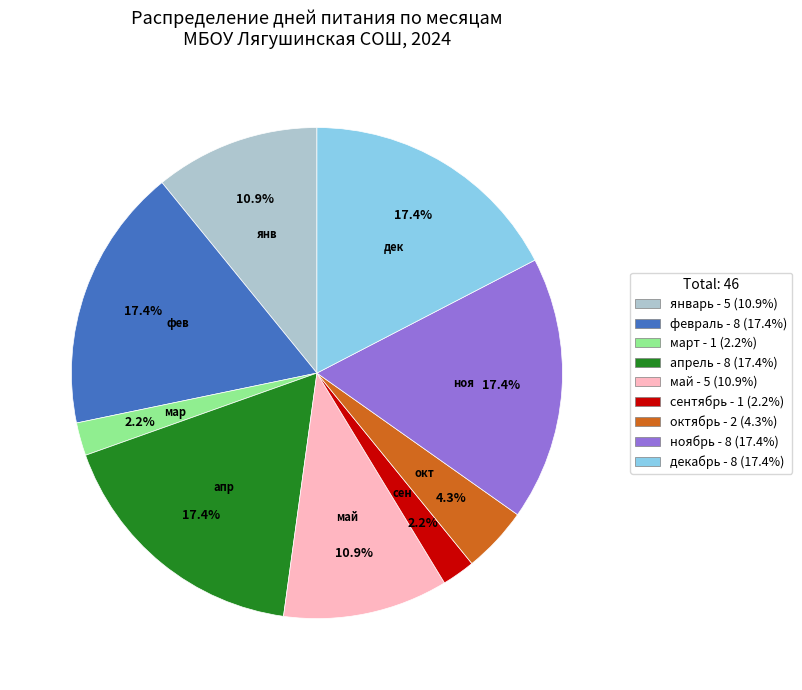

To the nearest percent, what is the difference between the largest and smallest slice percentages?

15%